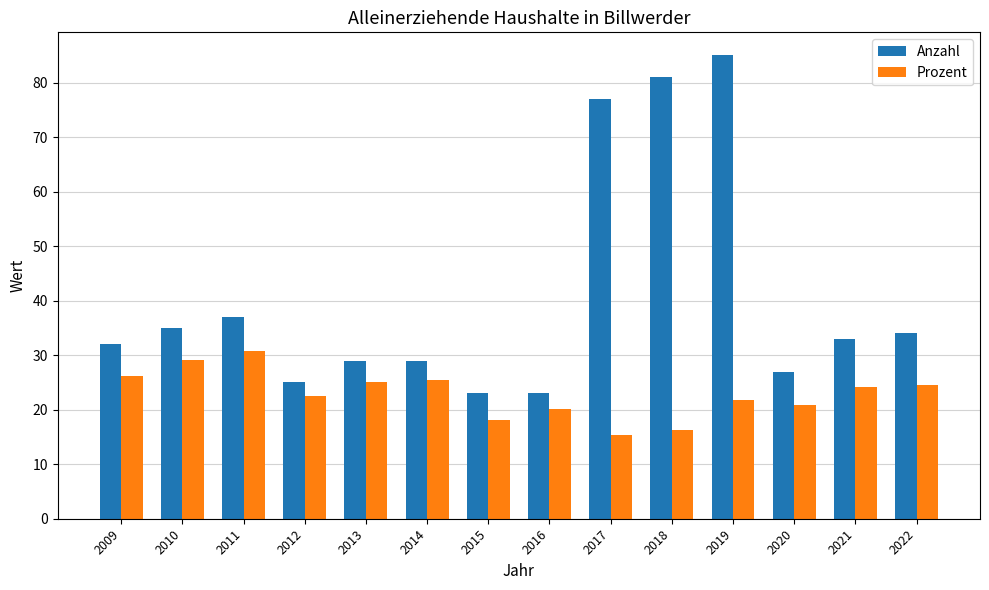

What is the difference between the highest and lowest values at 2012?

2.5